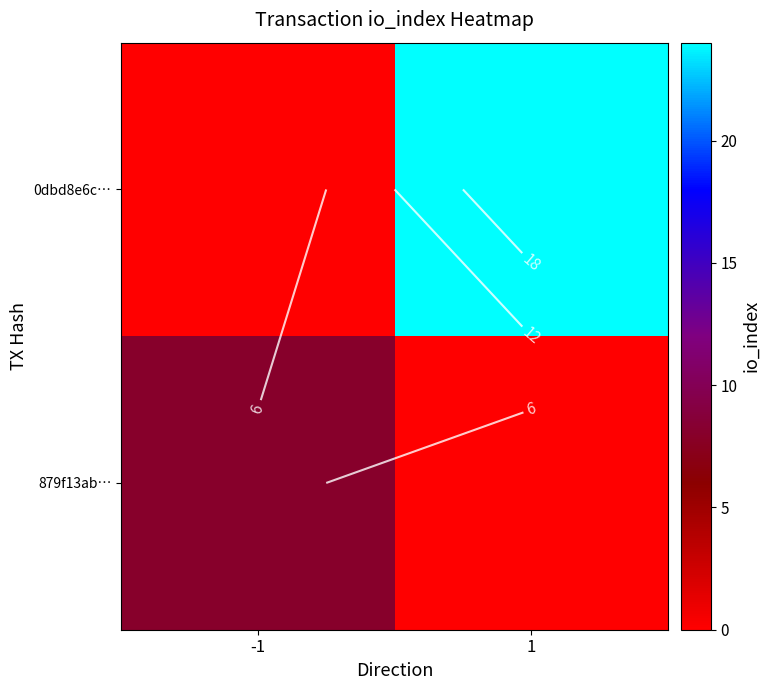

What is the difference between the maximum and minimum values in the 0dbd8e6c… series?

24